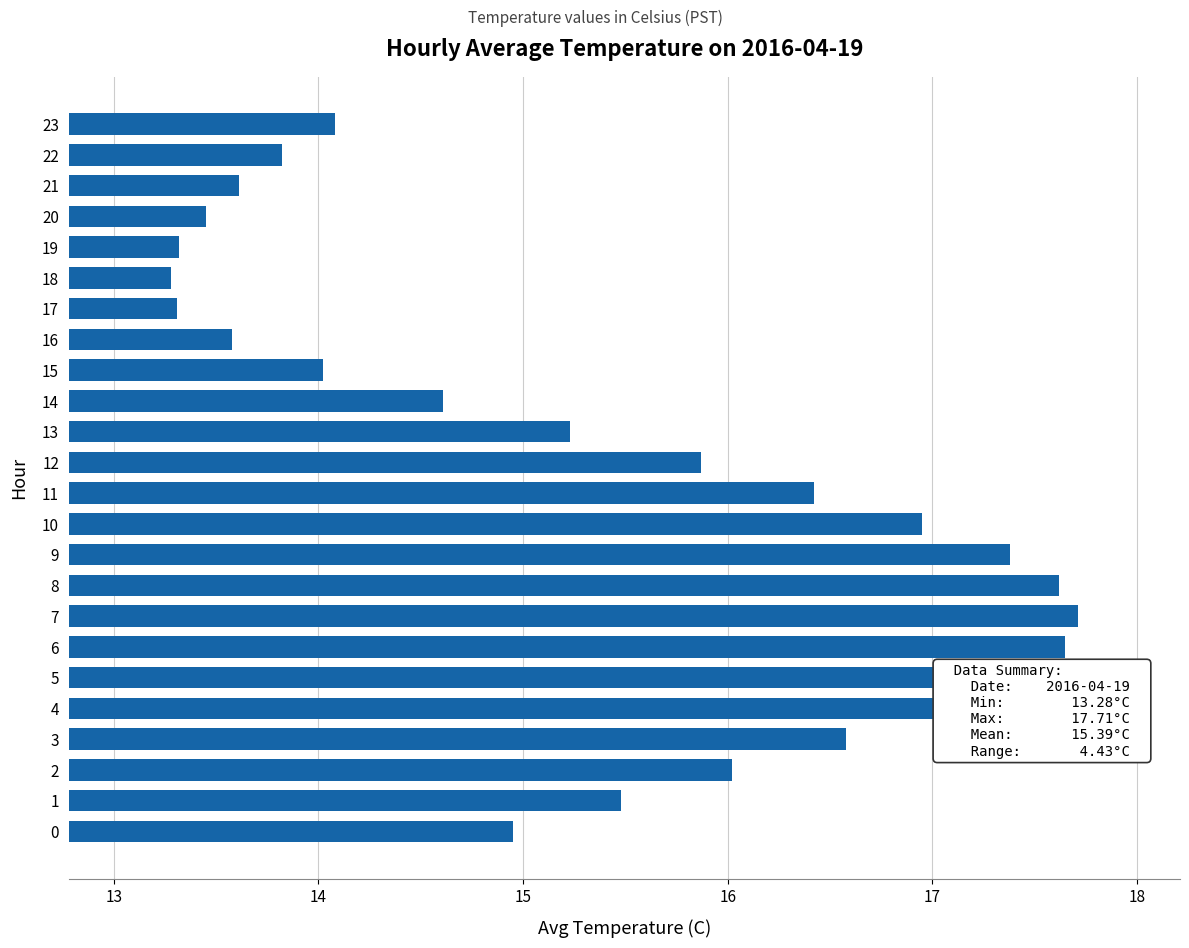

Approximately how many times larger is the value at 18 compared to 19?

1.0